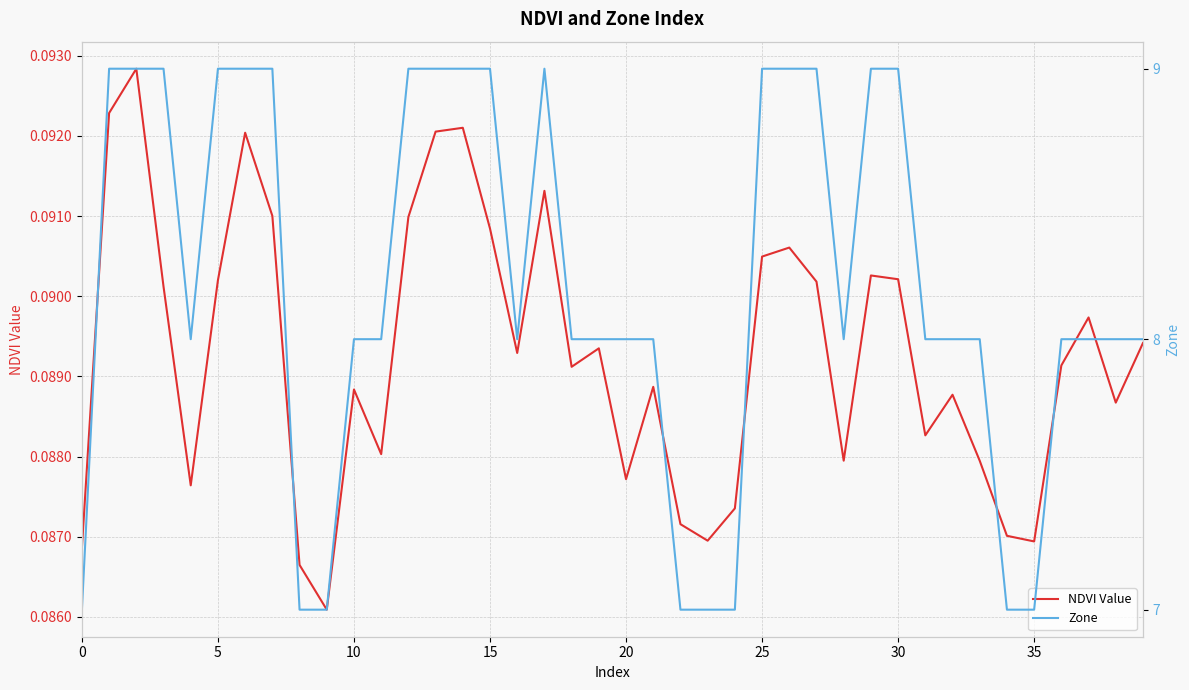

Reading left to right, list all the values displayed in this chart.

NDVI Value: 0.1	0.1	0.1	0.1	0.1	0.1	0.1	0.1	0.1	0.1	0.1	0.1	0.1	0.1	0.1	0.1	0.1	0.1	0.1	0.1	0.1	0.1	0.1	0.1	0.1	0.1	0.1	0.1	0.1	0.1	0.1	0.1	0.1	0.1	0.1	0.1	0.1	0.1	0.1	0.1
Zone: 7.0	9.0	9.0	9.0	8.0	9.0	9.0	9.0	7.0	7.0	8.0	8.0	9.0	9.0	9.0	9.0	8.0	9.0	8.0	8.0	8.0	8.0	7.0	7.0	7.0	9.0	9.0	9.0	8.0	9.0	9.0	8.0	8.0	8.0	7.0	7.0	8.0	8.0	8.0	8.0